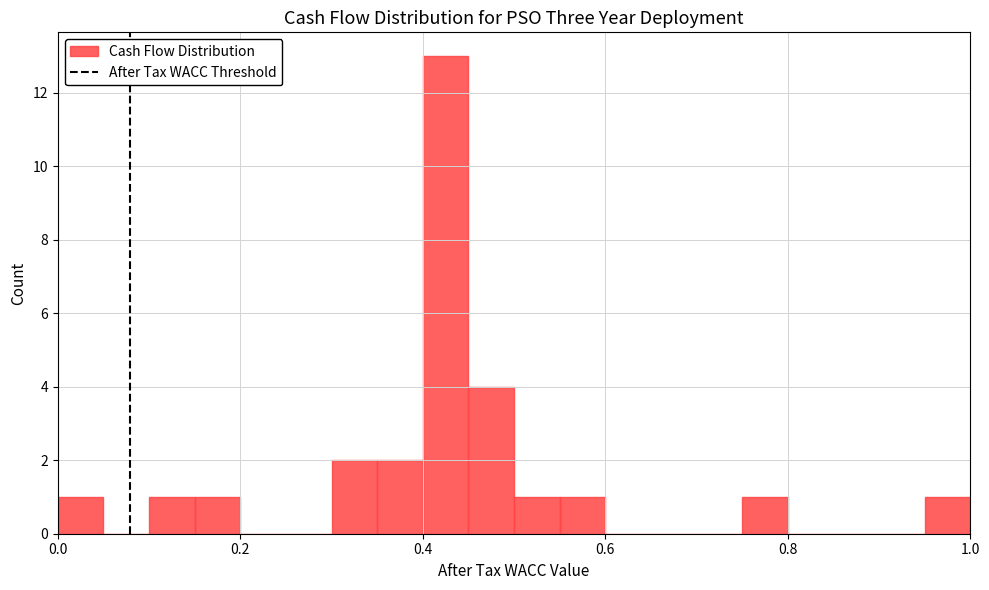

Around what value on the x-axis is the tallest bar? Give the approximate position of its centre, as read against the axis.

0.42